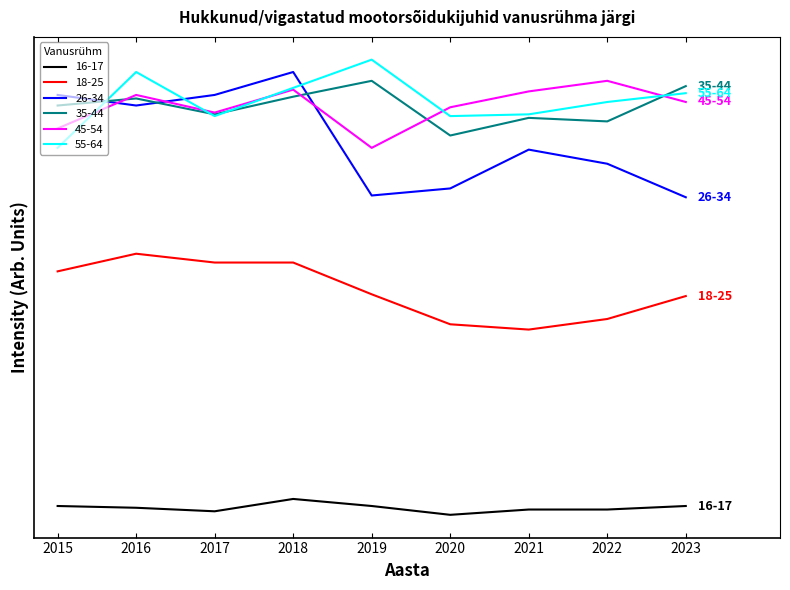

How many interior local peaks does the 45-54 series have?

3